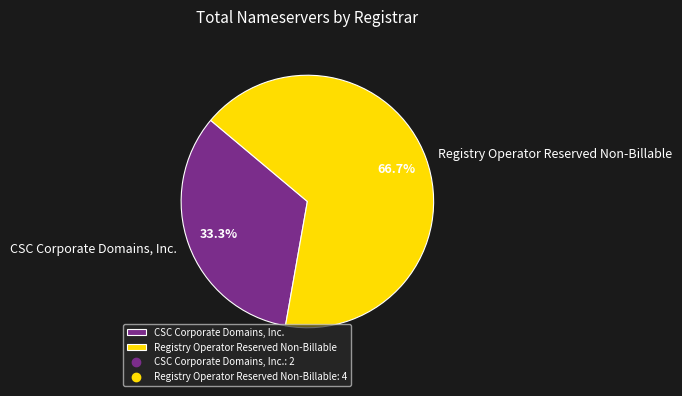

To the nearest percent, what is the combined percentage of Registry Operator Reserved Non-Billable and CSC Corporate Domains, Inc.?

100%